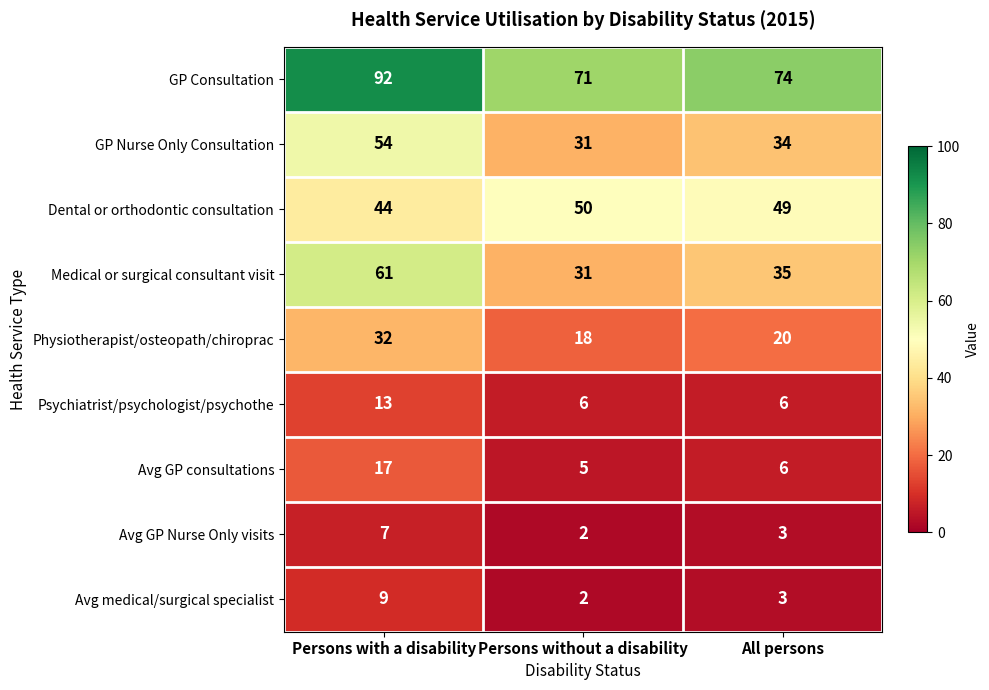

What is the sum of the Physiotherapist/osteopath/chiroprac values at All persons and Persons without a disability?

38